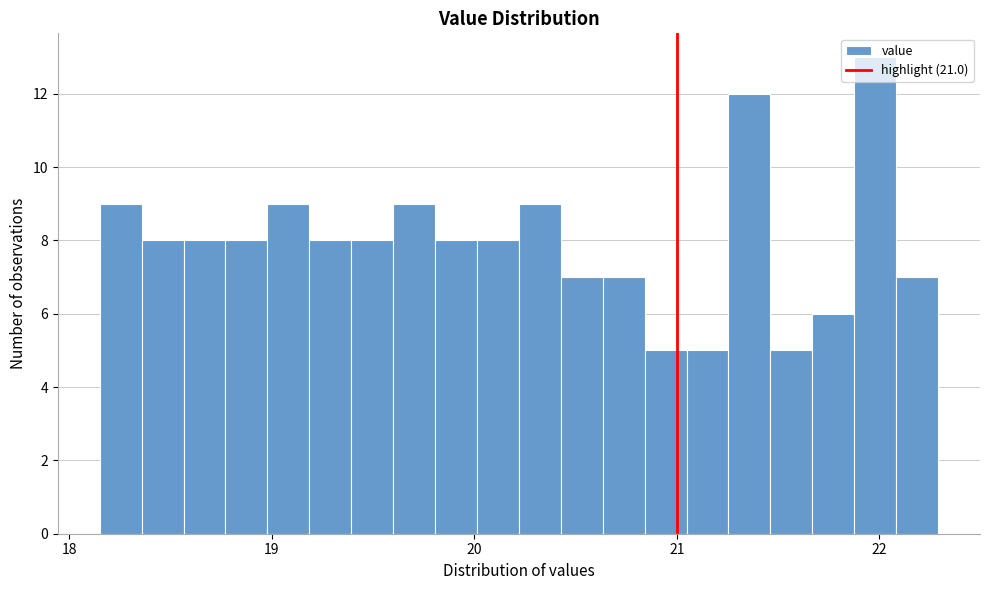

Around what value on the x-axis is the tallest bar? Give the approximate position of its centre, as read against the axis.

22.0